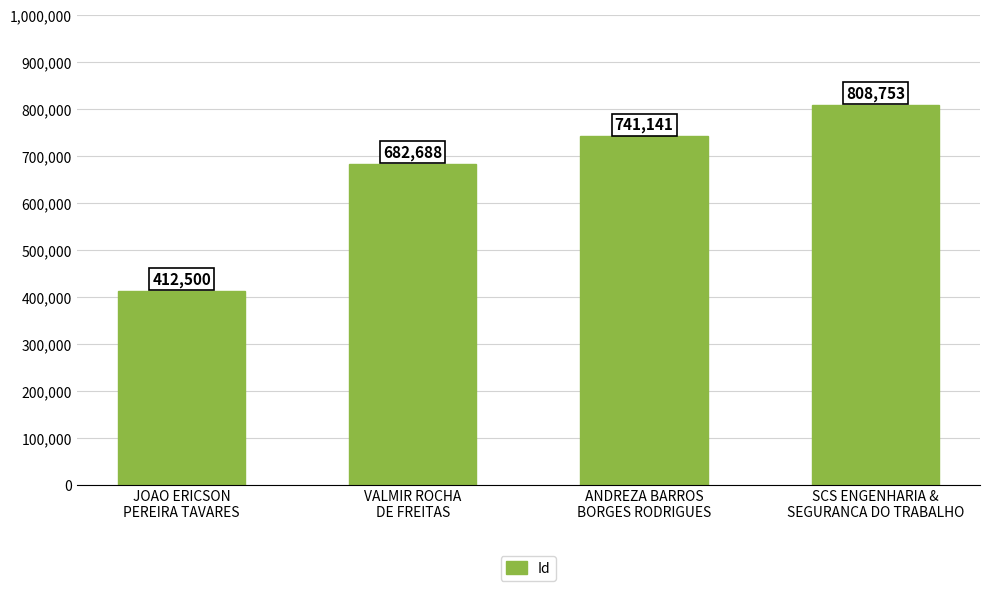

What is the change in value from JOAO ERICSON
PEREIRA TAVARES to VALMIR ROCHA
DE FREITAS?

+270188